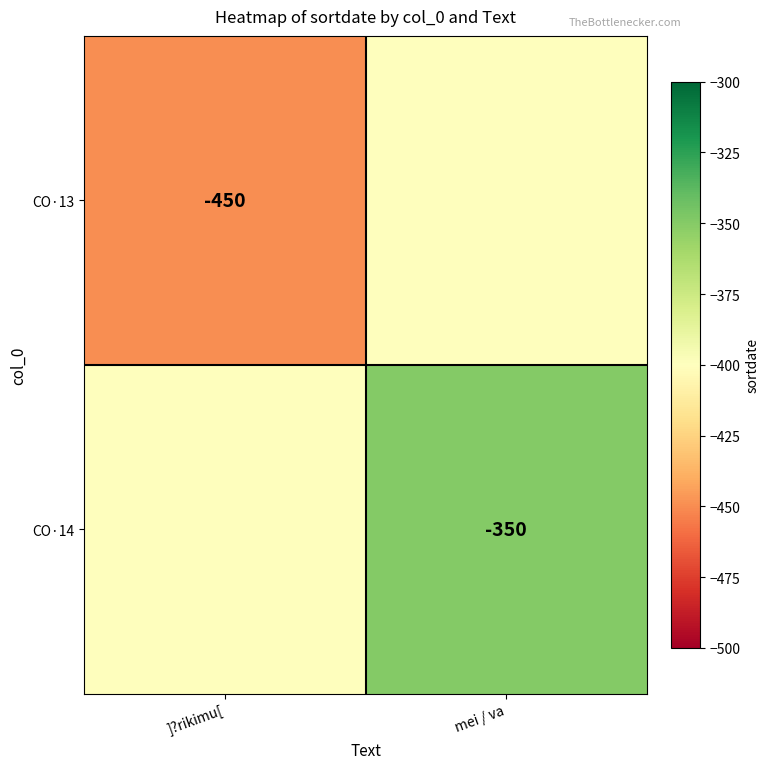

The value of CO·14 at mei / va is -118. True or false?

False